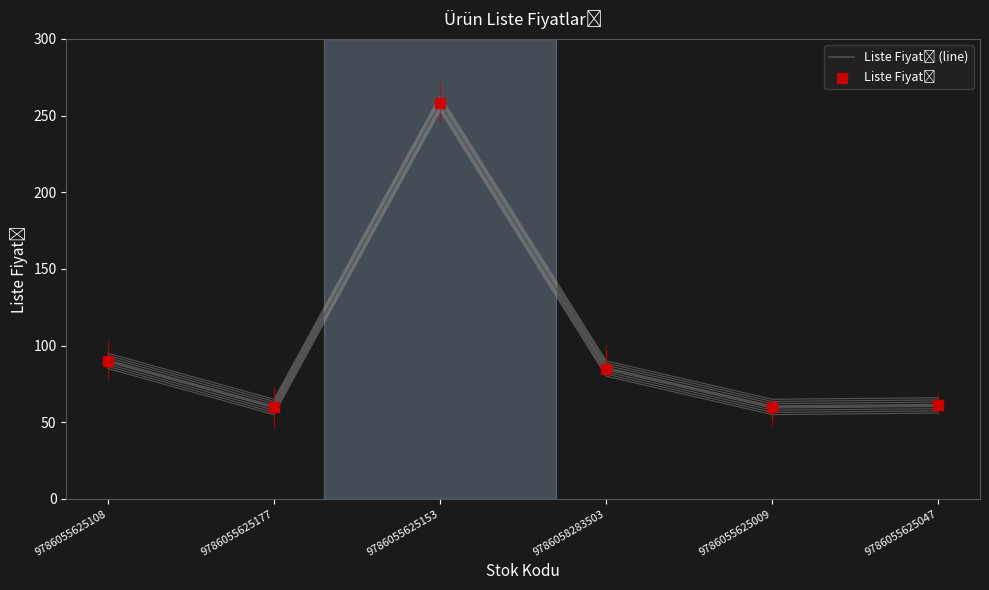

At which category is the sum across all series the highest?

9786055625153